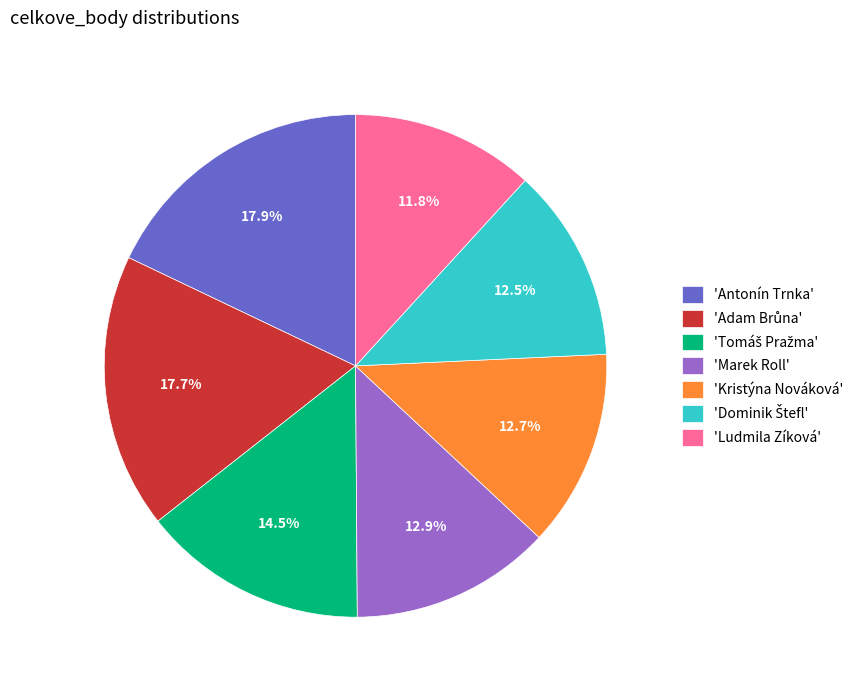

How many slices are in this pie chart?

7